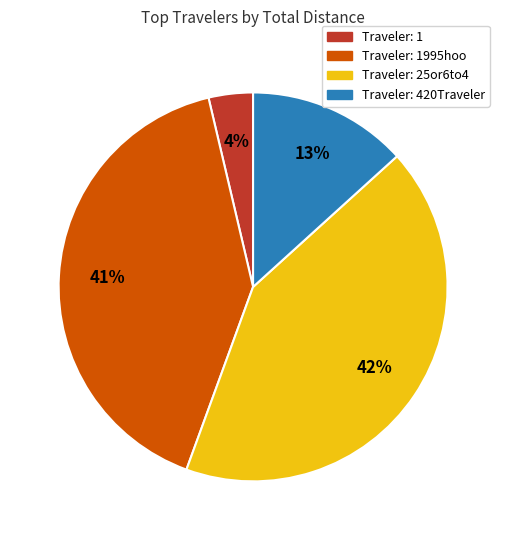

To the nearest percent, what is the average slice percentage?

25%